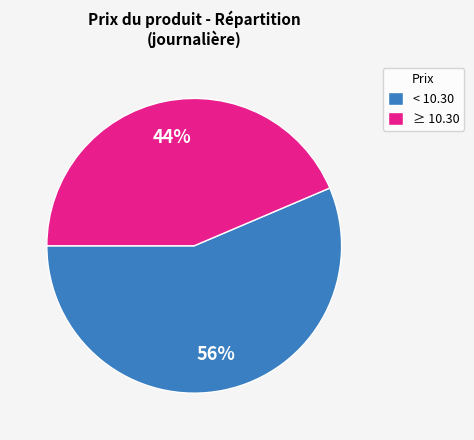

Between ≥ 10.30 and < 10.30, which is larger?

< 10.30